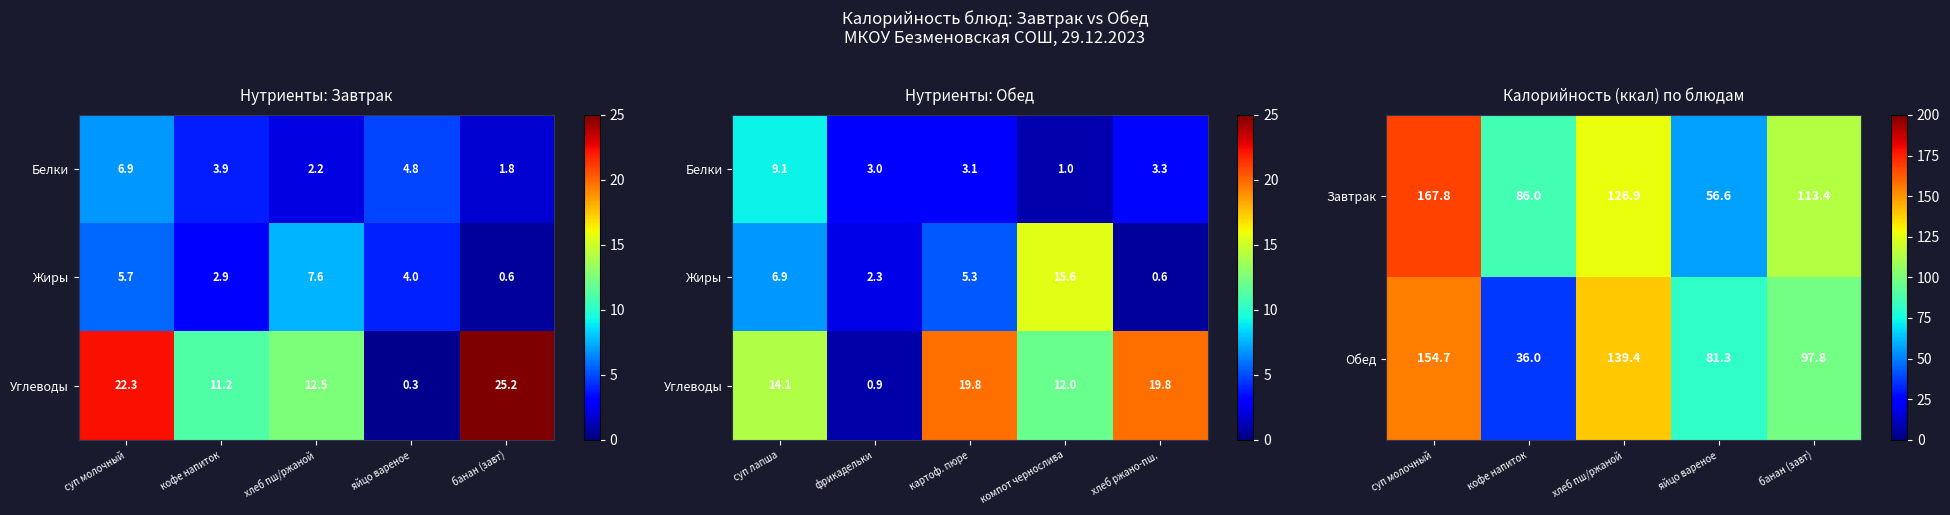

What is the maximum value shown in the chart?

167.8